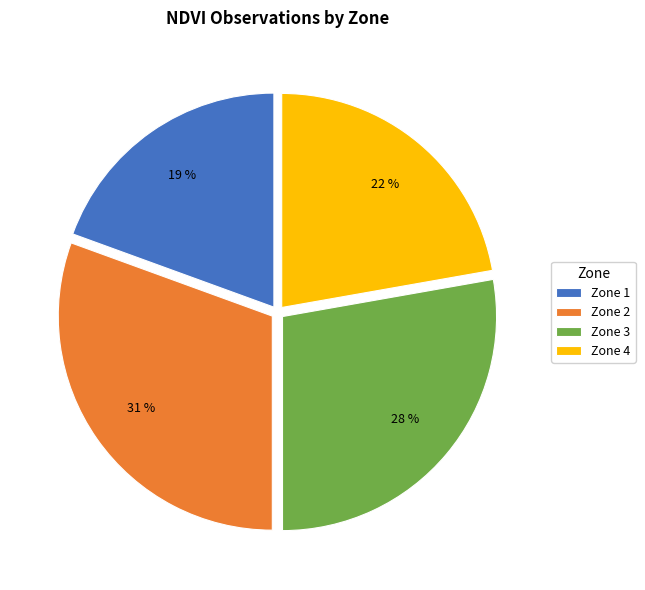

Does Zone 2 account for over 50% of the chart?

No